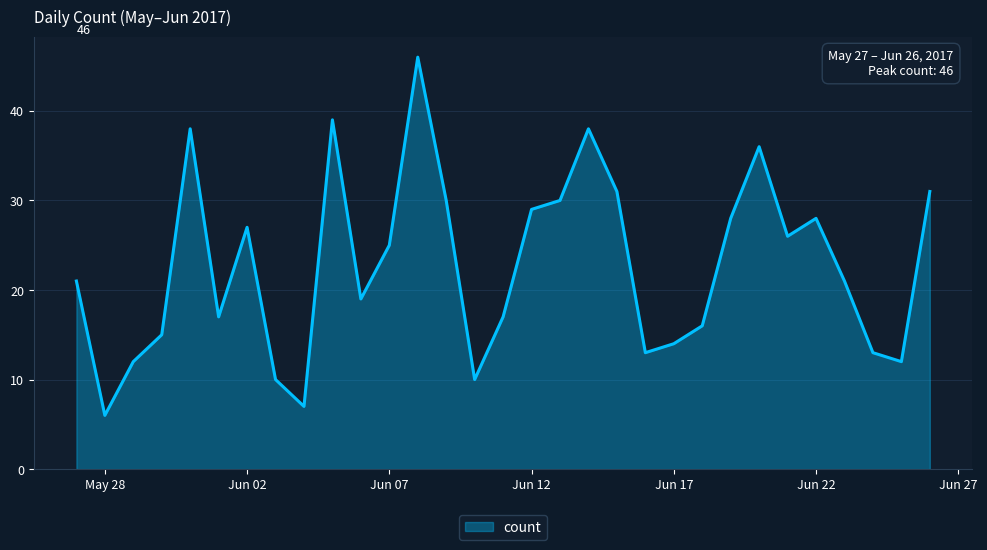

What is the smallest value displayed?

6